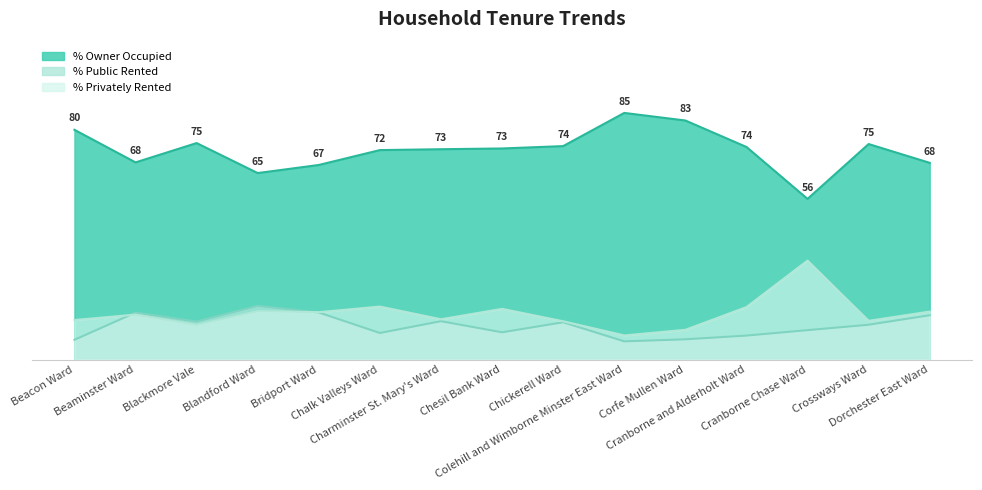

How many interior local peaks does the % Public Rented series have?

4